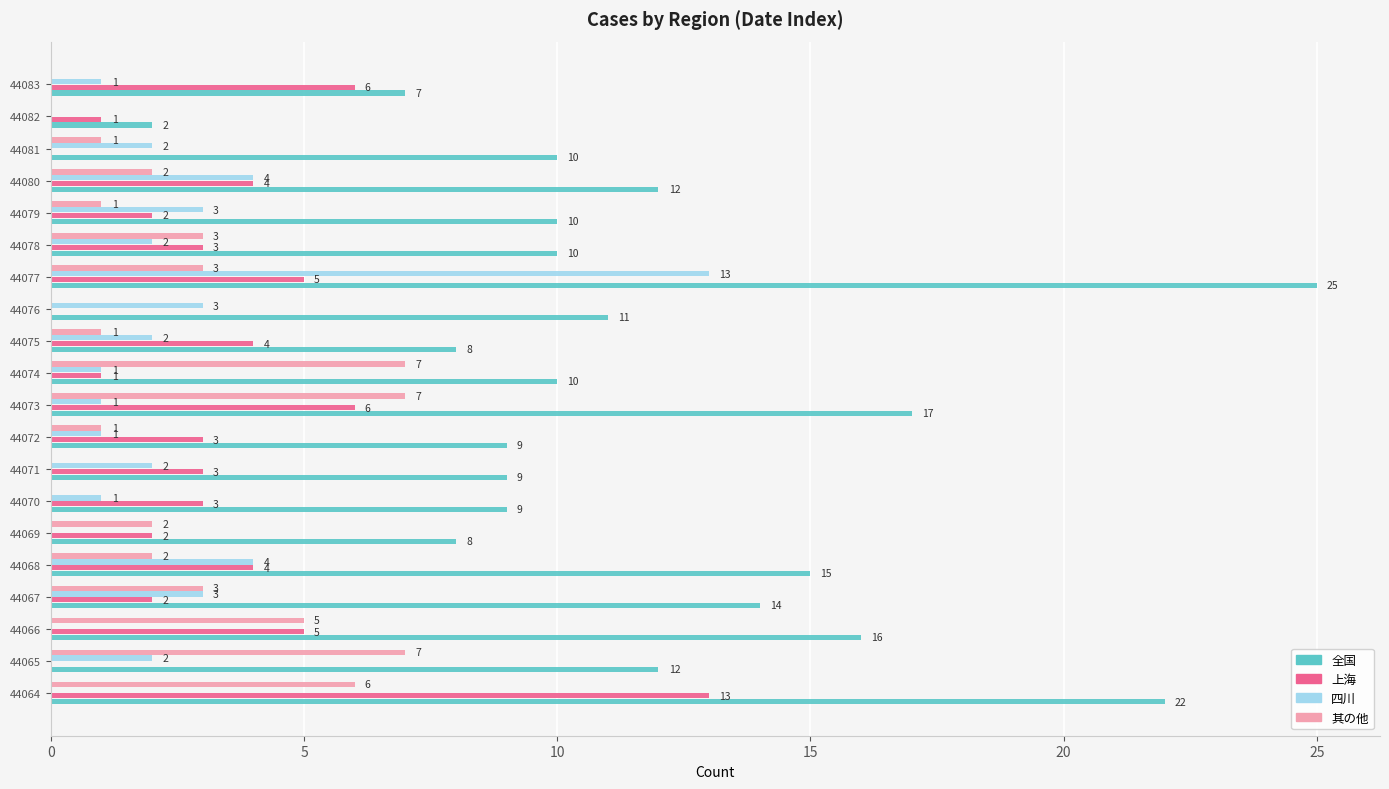

Is the value of 其の他 at 44070 greater than the value of 上海 at 44064?

No